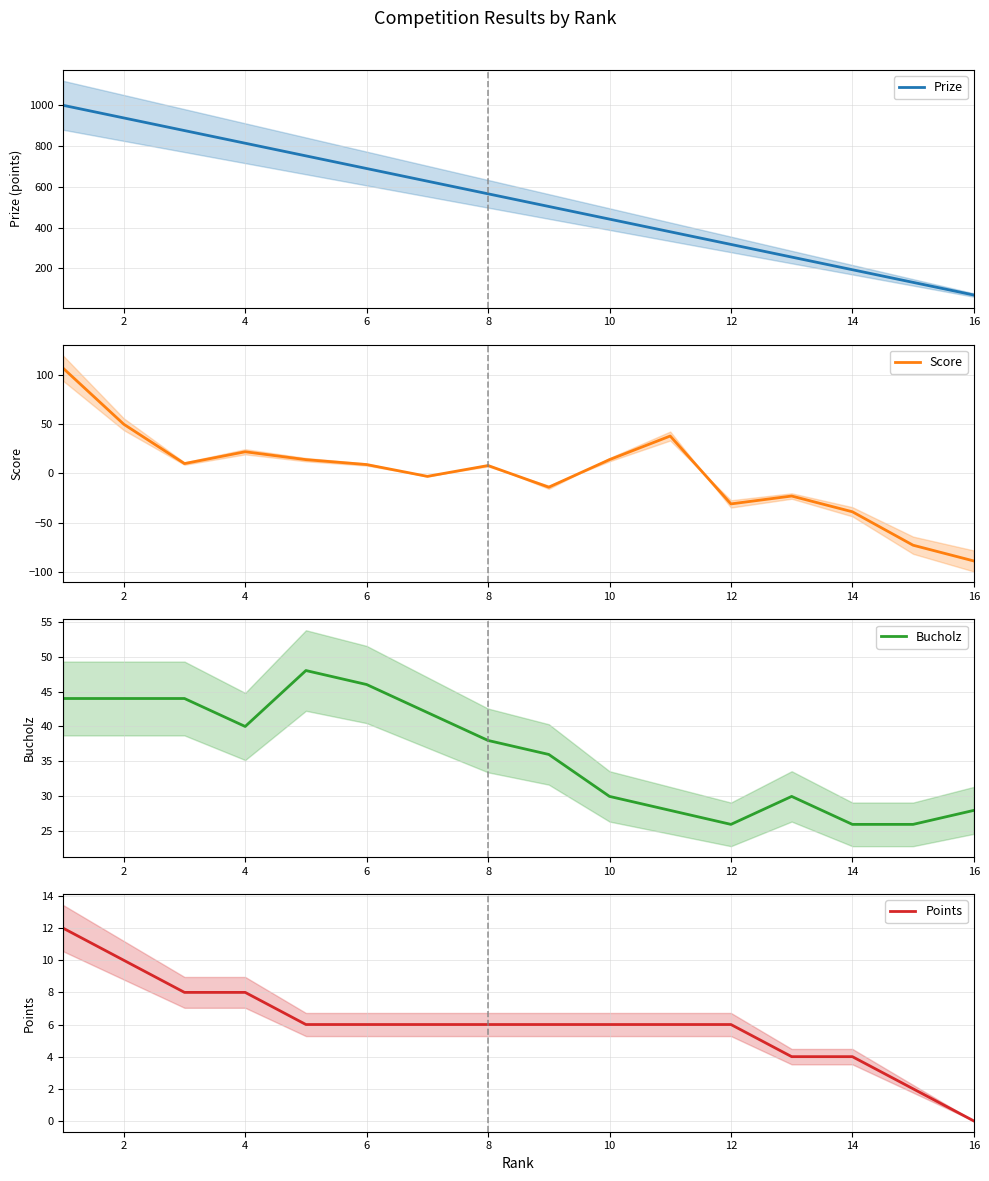

Does the chart display data point markers on the line(s)?

No